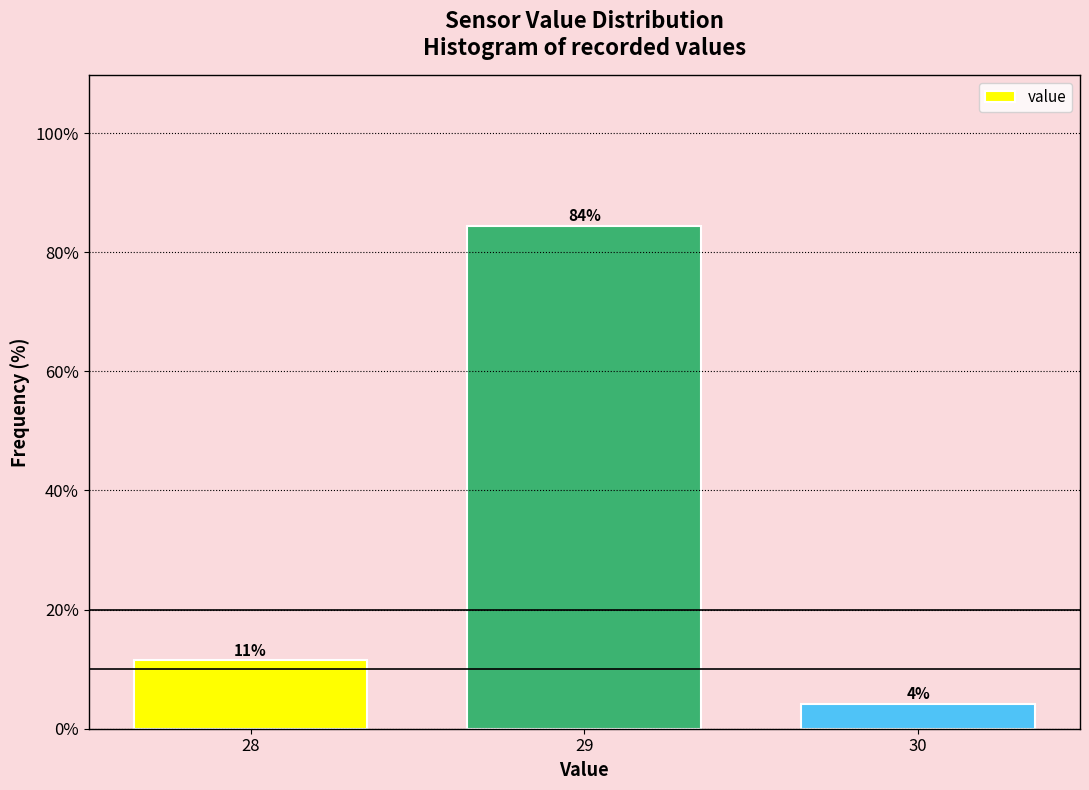

How many bars are there in total?

3